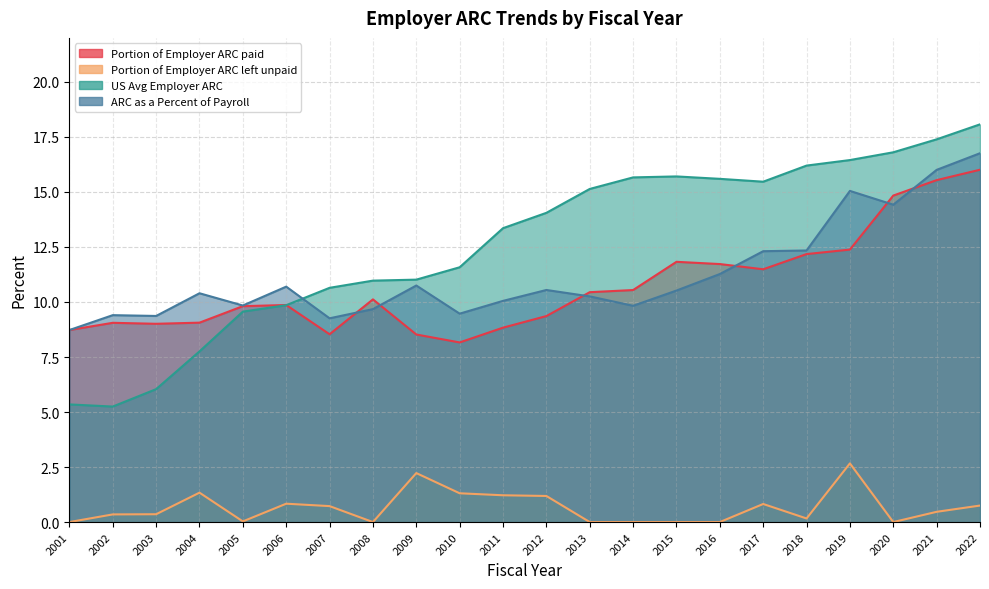

Between which two adjacent categories do ARC as a Percent of Payroll and US Avg Employer ARC first intersect?

2006 and 2007